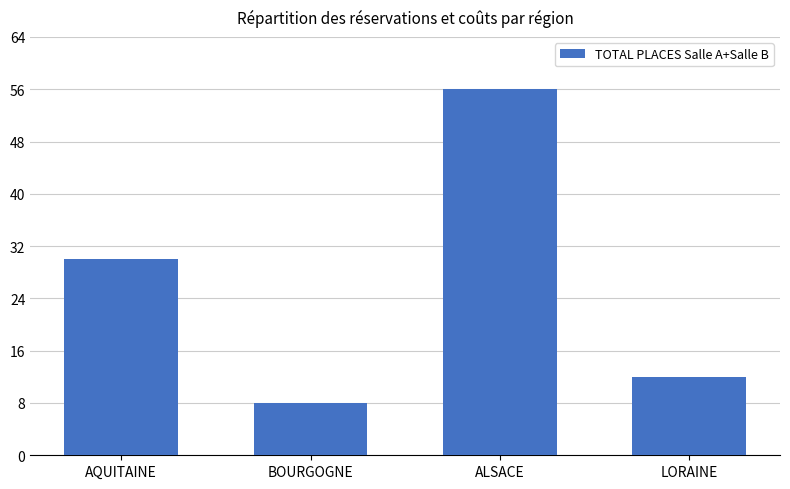

List the labels in order of value, smallest first.

BOURGOGNE, LORAINE, AQUITAINE, ALSACE